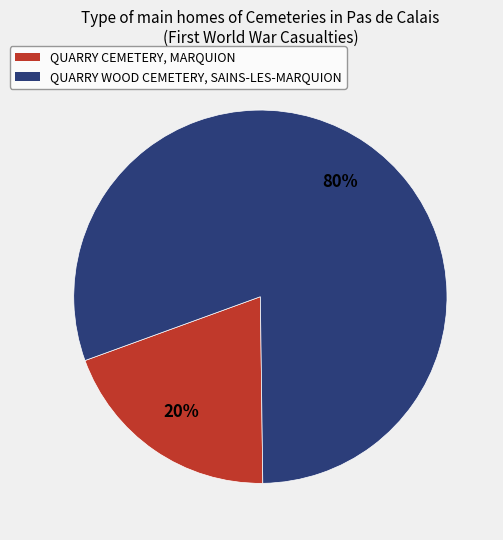

What percentage is the QUARRY CEMETERY, MARQUION slice, to the nearest percent?

20%